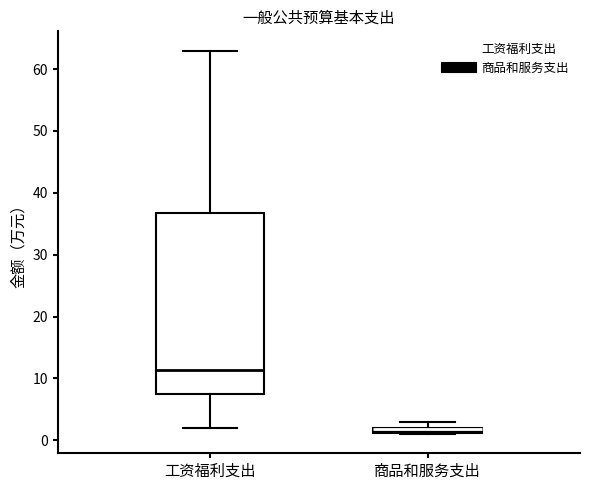

Where does the lower whisker of the box for 工资福利支出 end on the y-axis? The values are not printed on the chart, so give them approximately, as read against the axis.

2